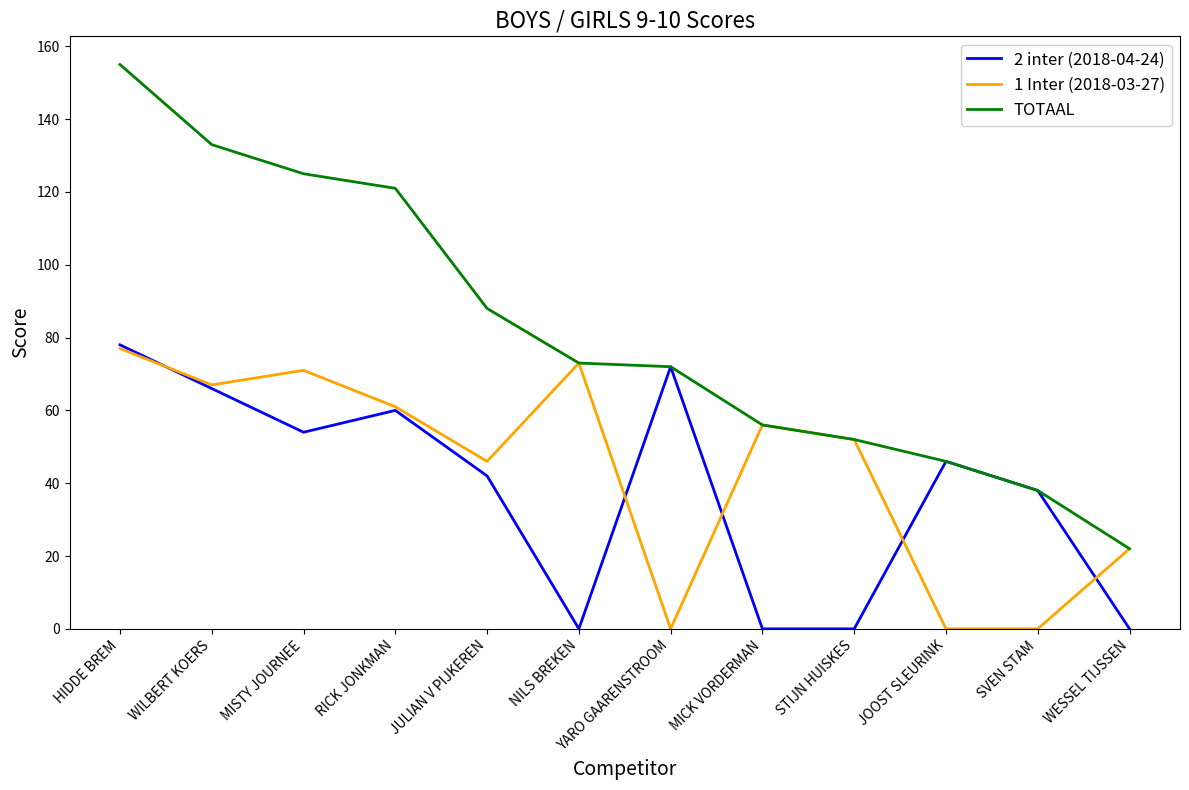

What position from the left is SVEN STAM?

11